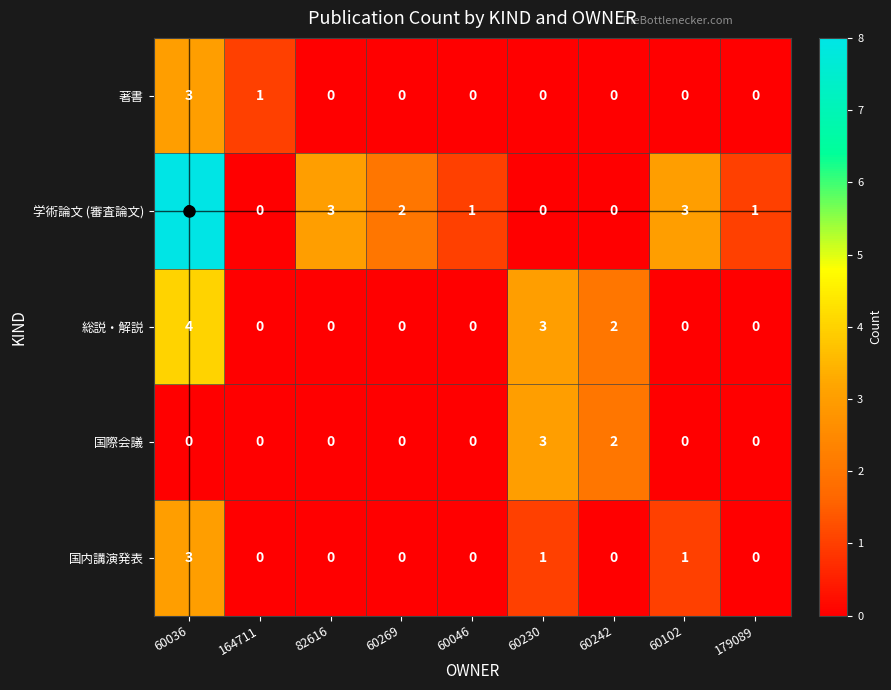

Which series has the largest total across all categories?

学術論文 (審査論文)